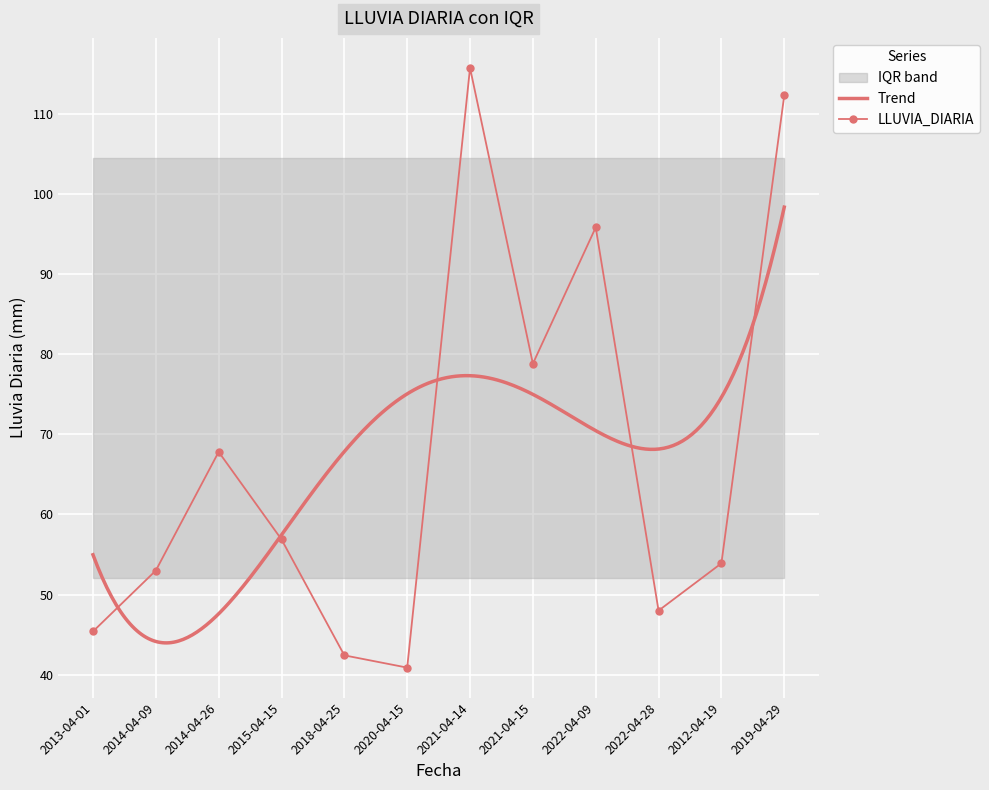

At which label is q3 closest to 16?

2013-04-01